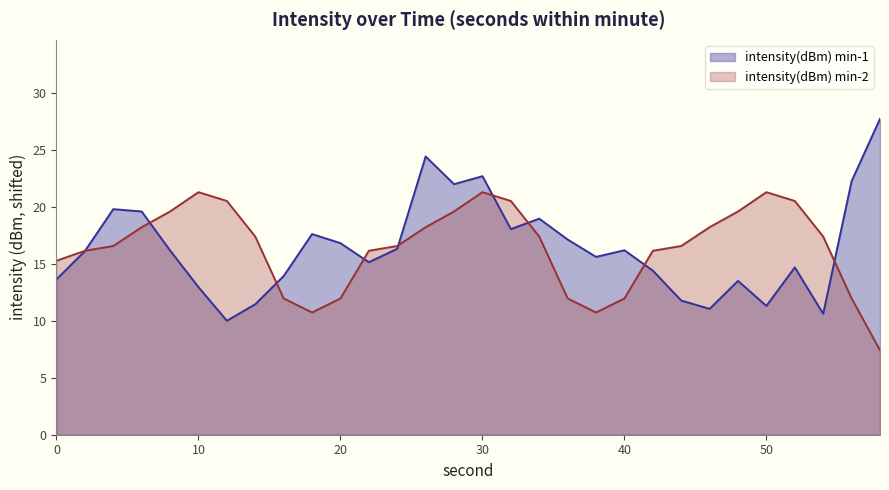

What is the average value of the intensity(dBm) min-2 series?

16.4